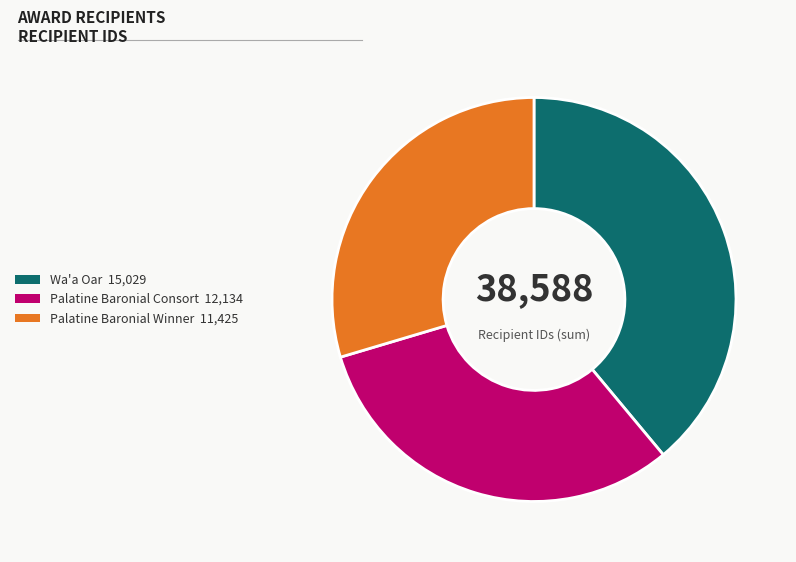

Rank the categories by value from lowest to highest.

Palatine Baronial Winner, Palatine Baronial Consort, Wa'a Oar